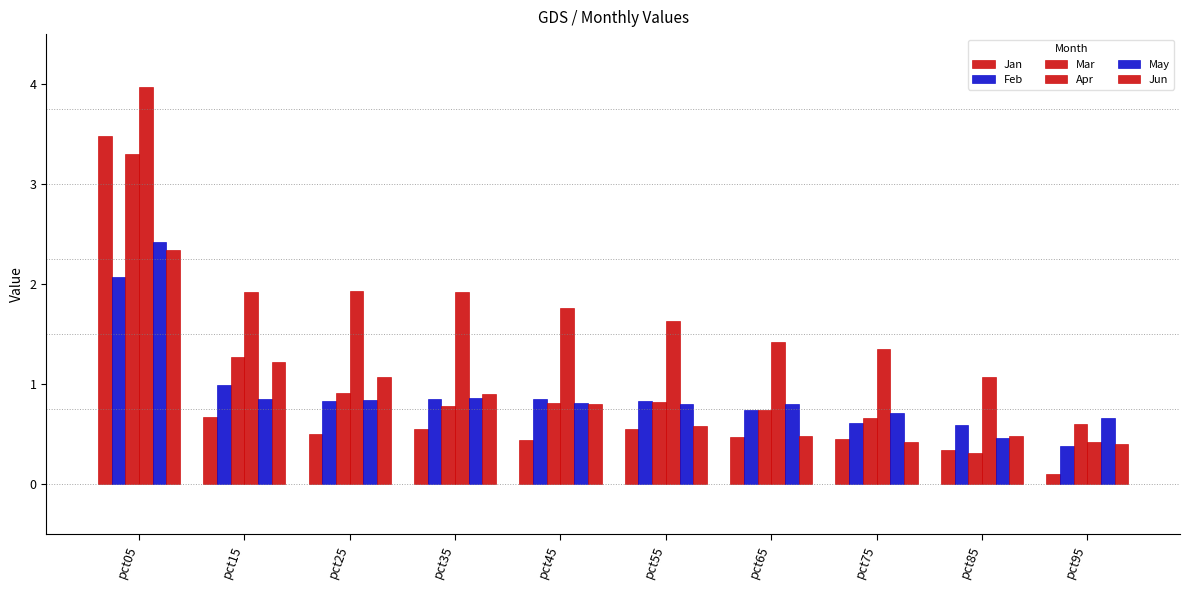

Where is Jan nearest to the value 1?

pct15